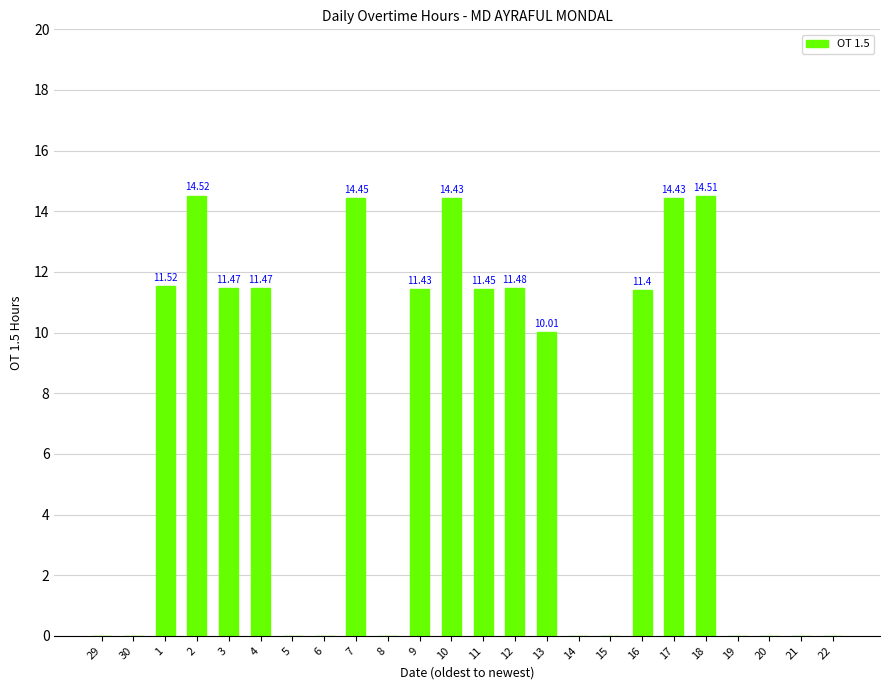

What is the greatest value displayed?

14.5